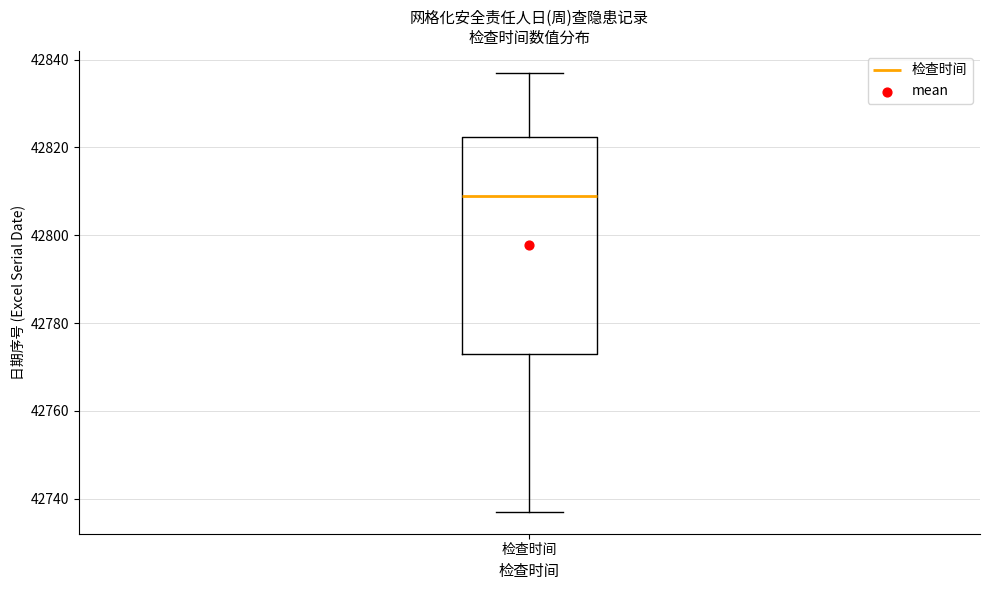

Where is the lower edge of the box for 检查时间 on the y-axis? The values are not printed on the chart, so give them approximately, as read against the axis.

42774